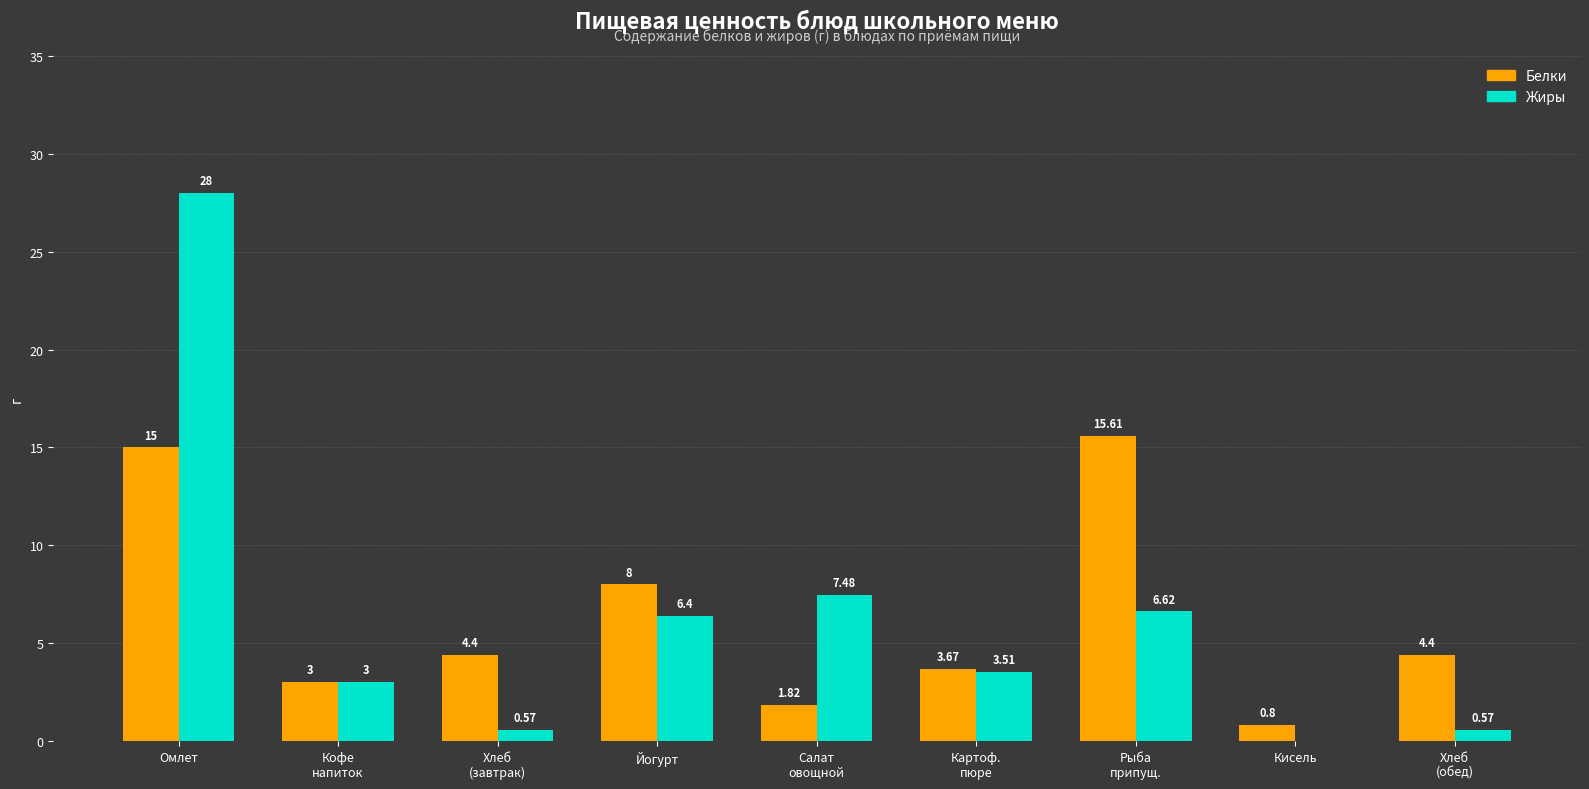

Does the chart contain stacked bars?

No